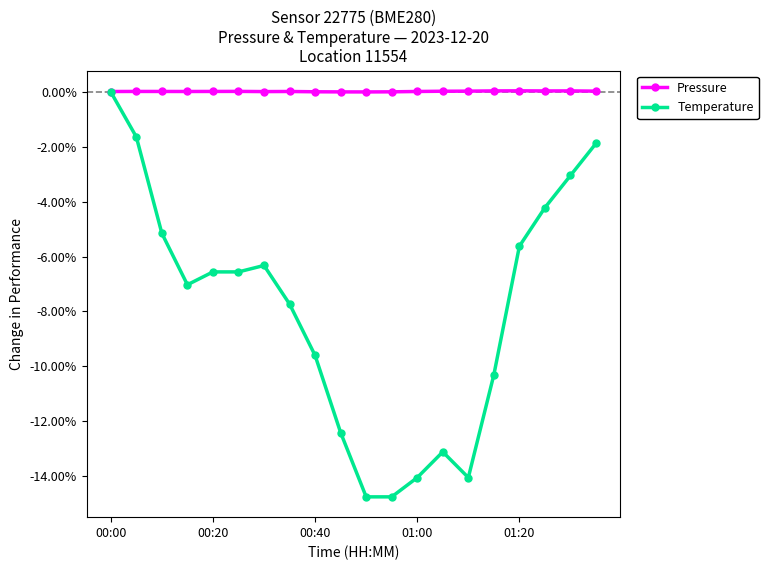

List the series in order of their overall mean, lowest first.

Temperature, Pressure